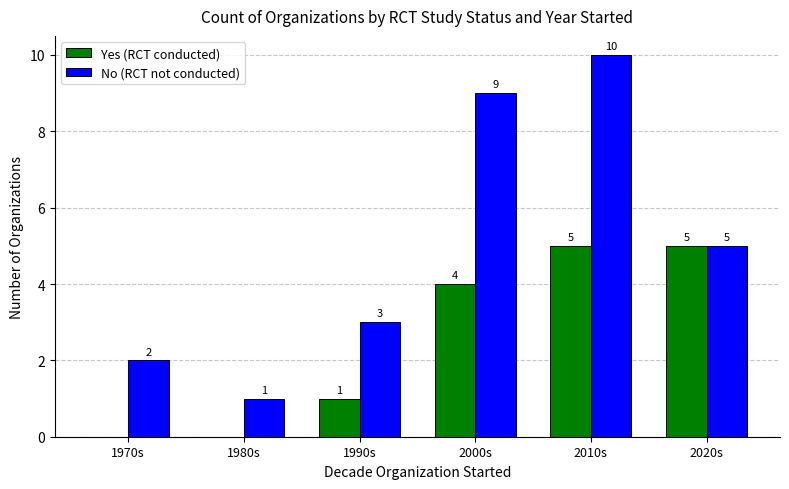

The value of No (RCT not conducted) at 2010s is 4. True or false?

False